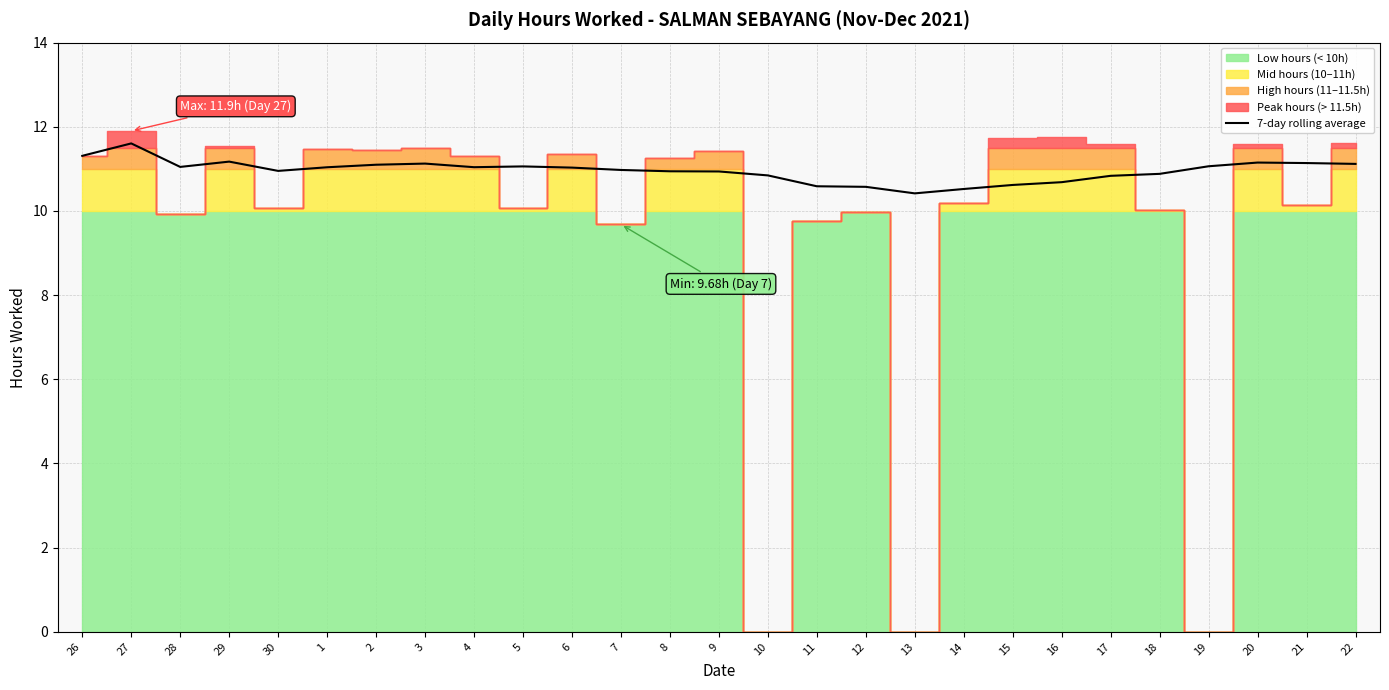

What is the label of the 23rd point from the right?

30